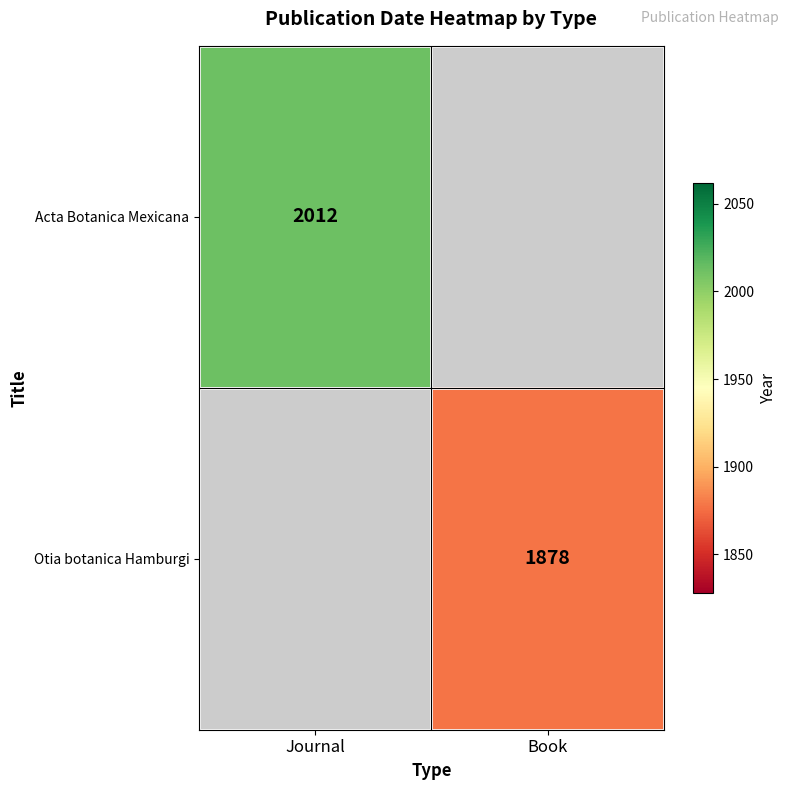

The value of Otia botanica Hamburgi at Book is 2568. True or false?

False